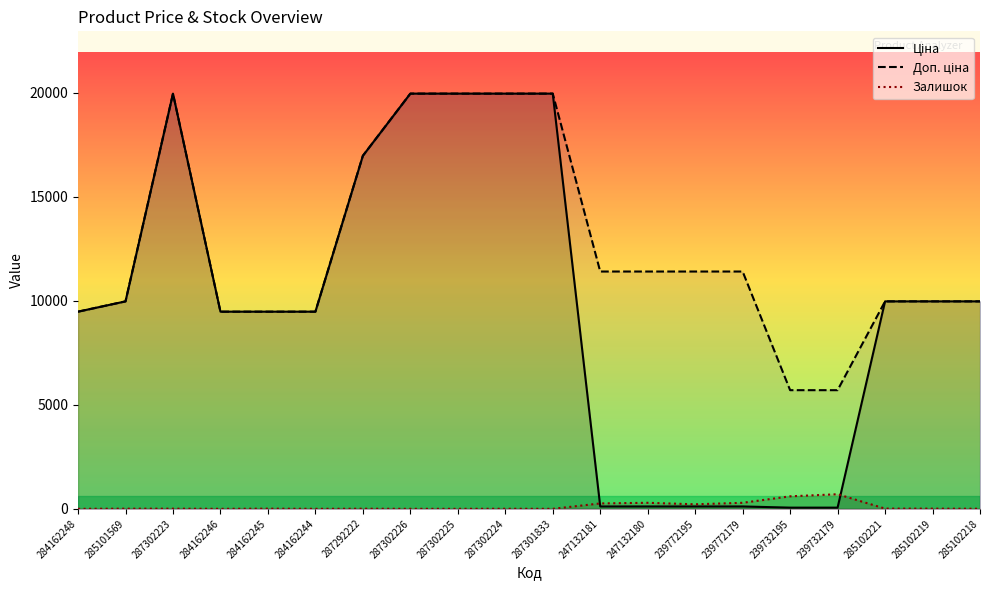

Rank the series at 247132181 from highest to lowest value.

Доп. ціна, Залишок, Ціна